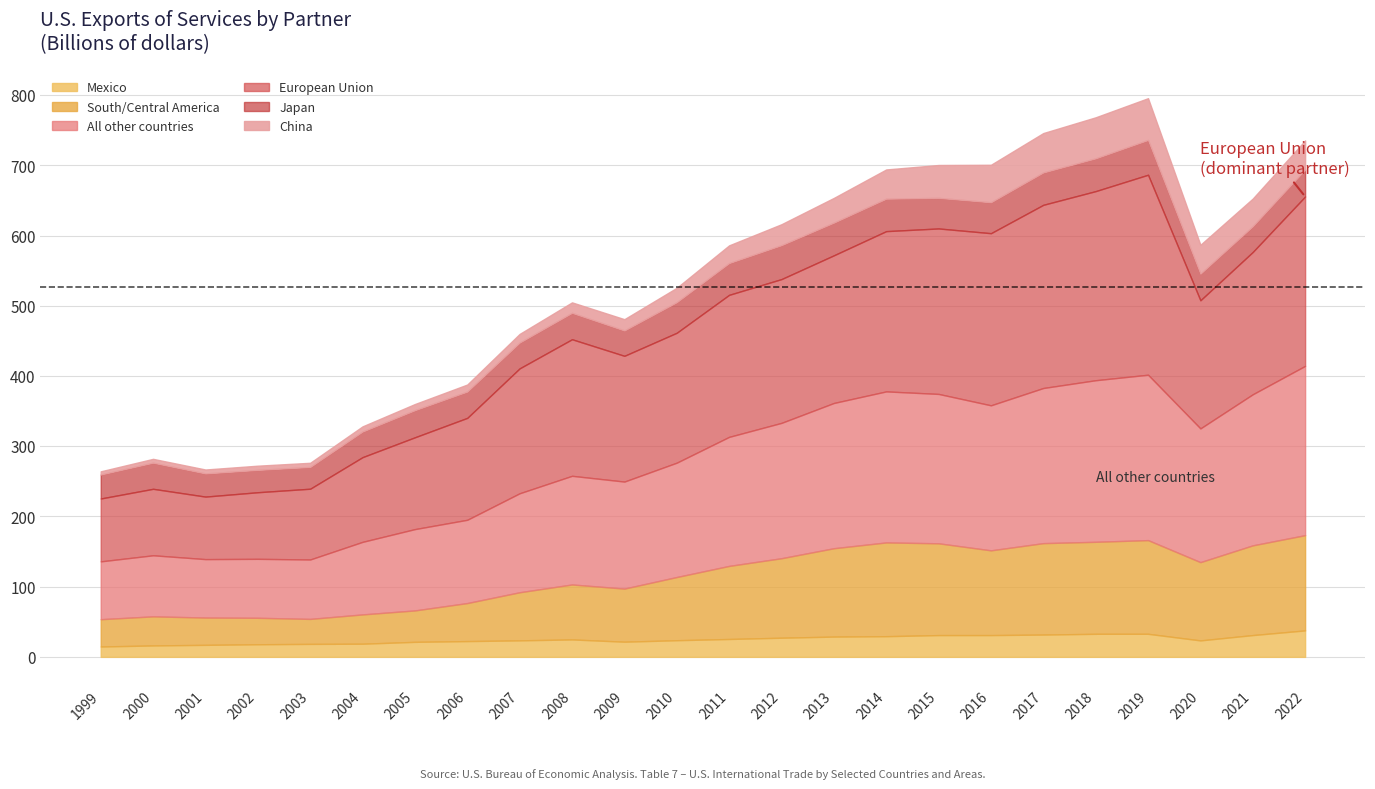

Rank the categories by European Union value from lowest to highest.

2001, 1999, 2000, 2002, 2003, 2004, 2005, 2006, 2007, 2009, 2020, 2010, 2008, 2011, 2021, 2012, 2013, 2014, 2015, 2022, 2016, 2017, 2018, 2019